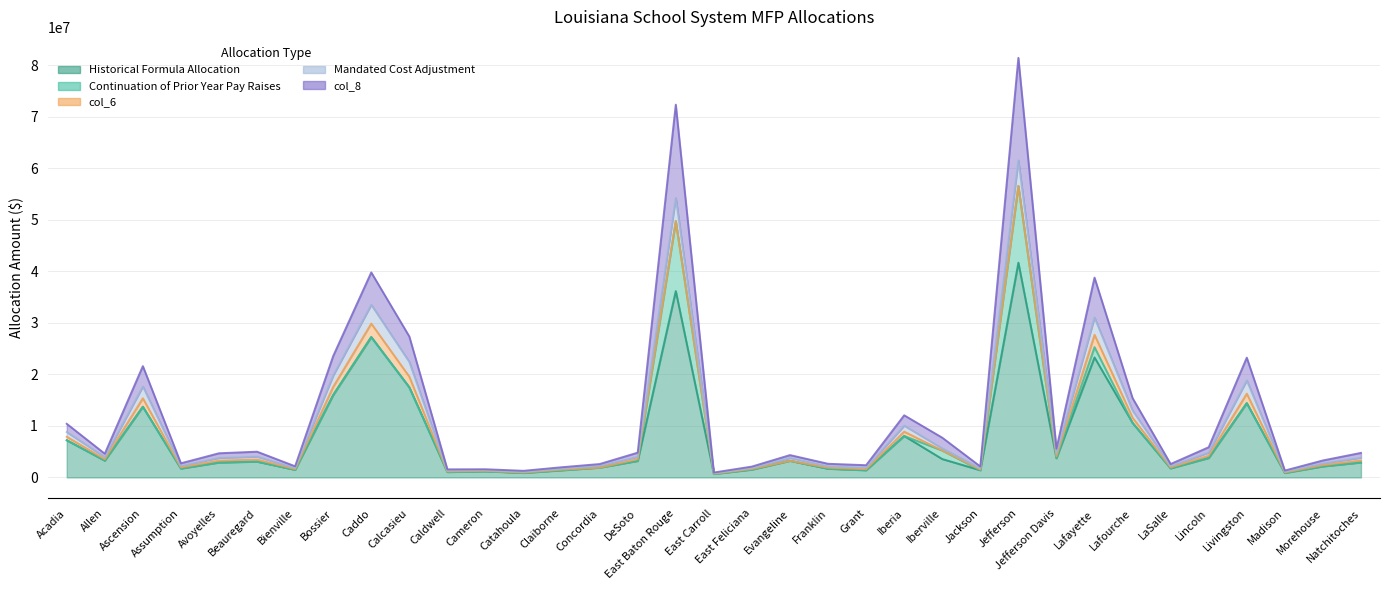

What is the spread (max minus min) of values at Cameron?

1202604